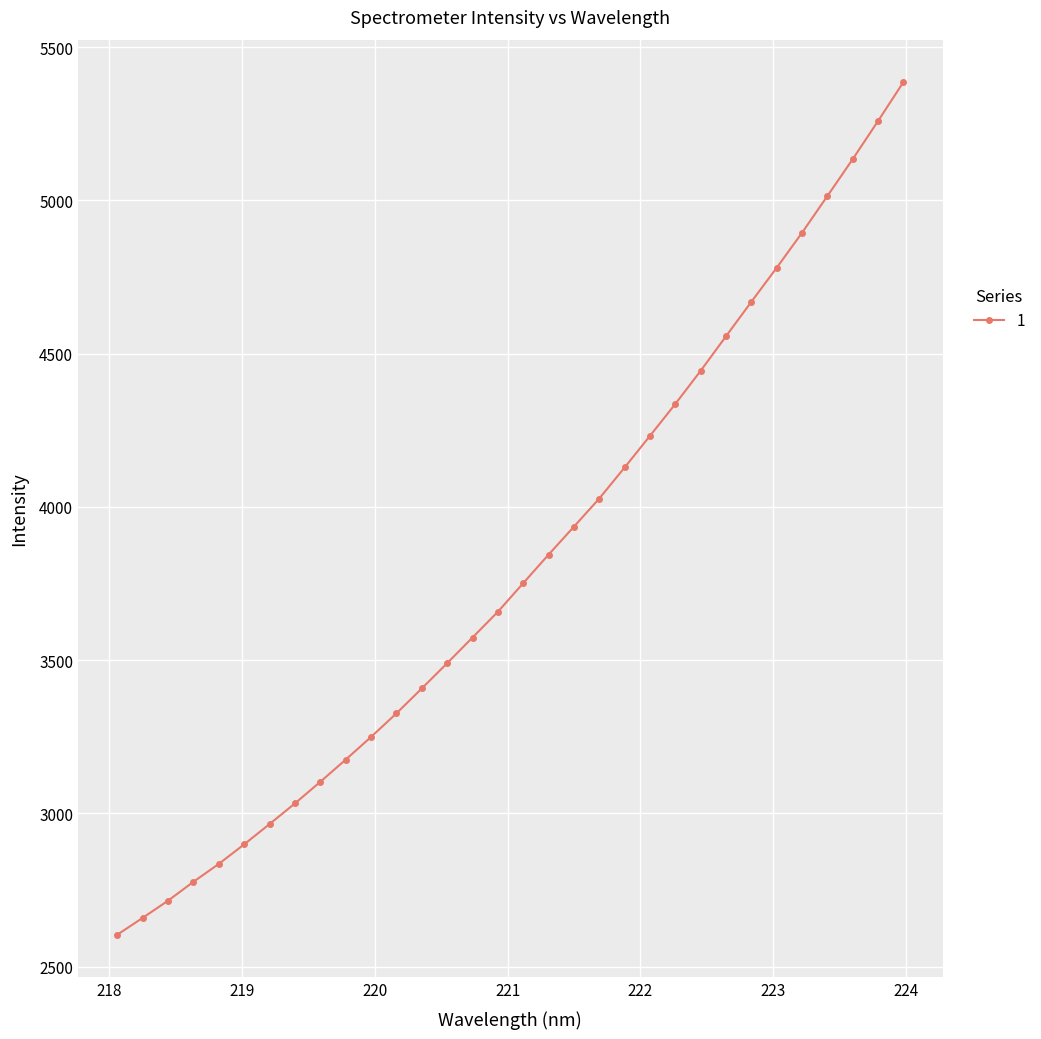

Count the number of categories in the chart.

32